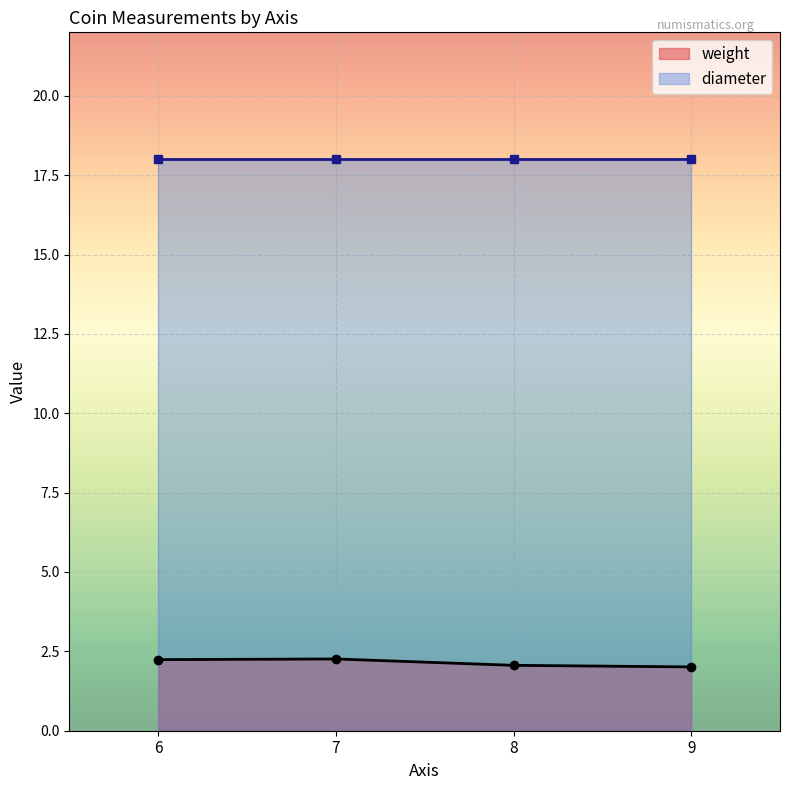

What is the change in value from 7 to ?

-0.2